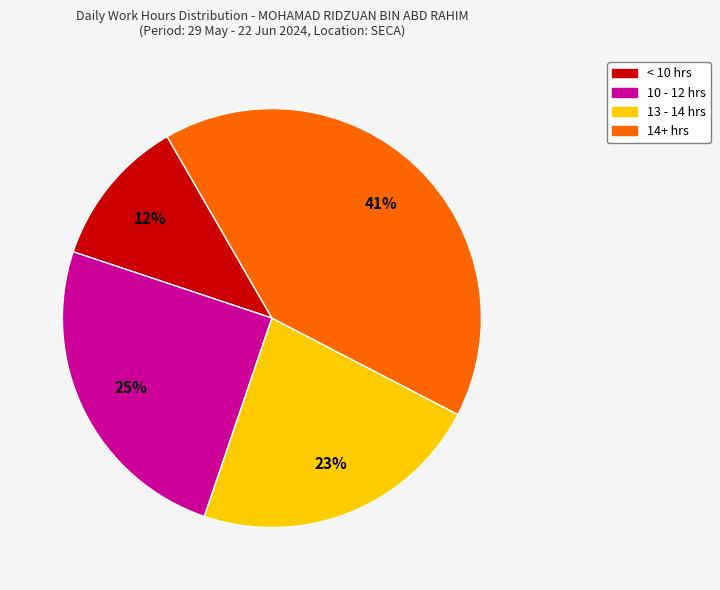

Is there any slice that represents more than half of the pie?

No